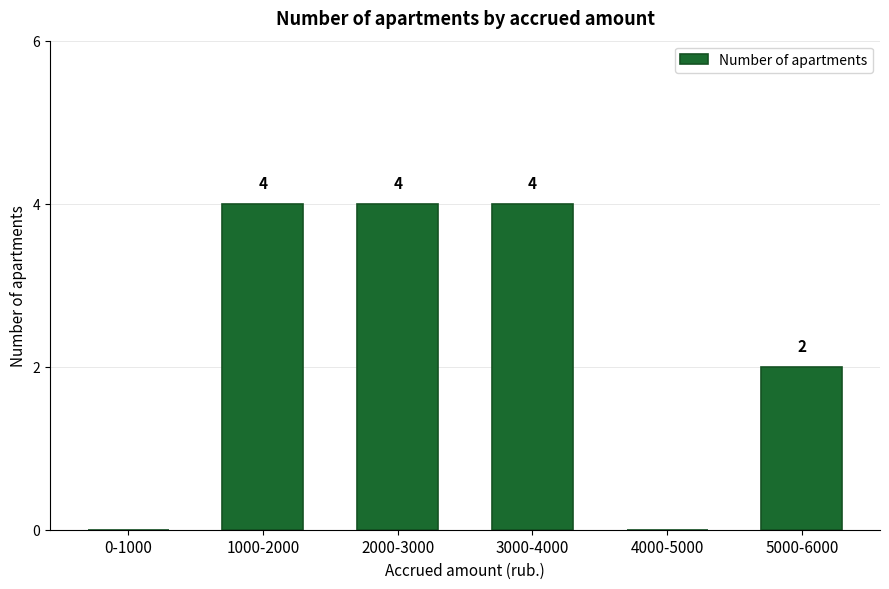

Reading left to right, extract all data points from this chart.

0-1000=0	1000-2000=4	2000-3000=4	3000-4000=4	4000-5000=0	5000-6000=2